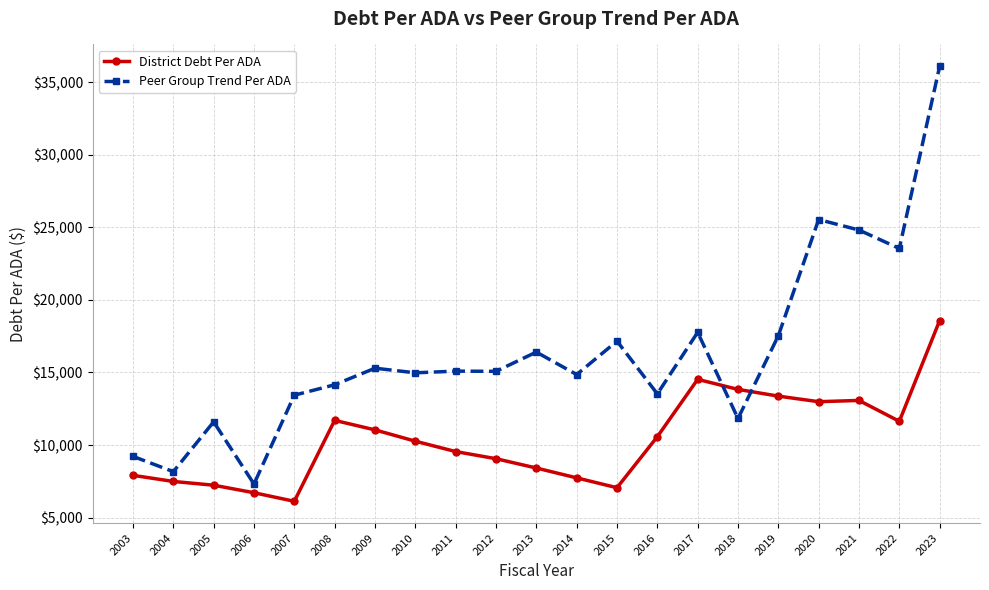

What is the spread (max minus min) of values at 2011?

5538.7